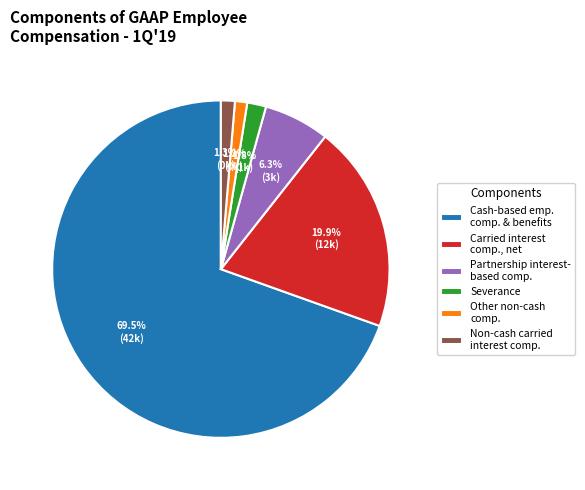

To the nearest percent, what is the average slice percentage?

17%